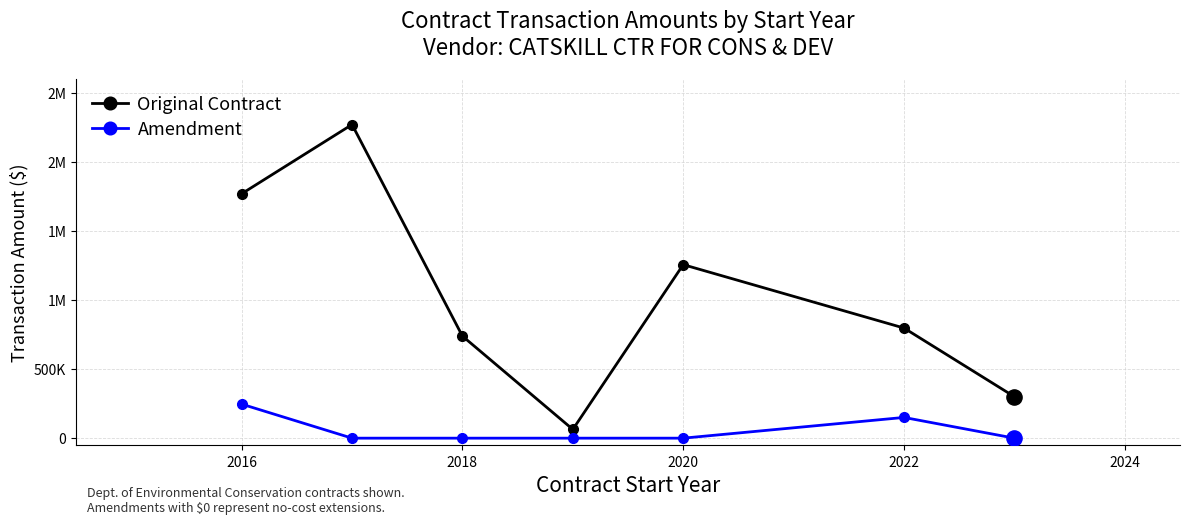

At how many categories does at least one series exceed 1069568?

3